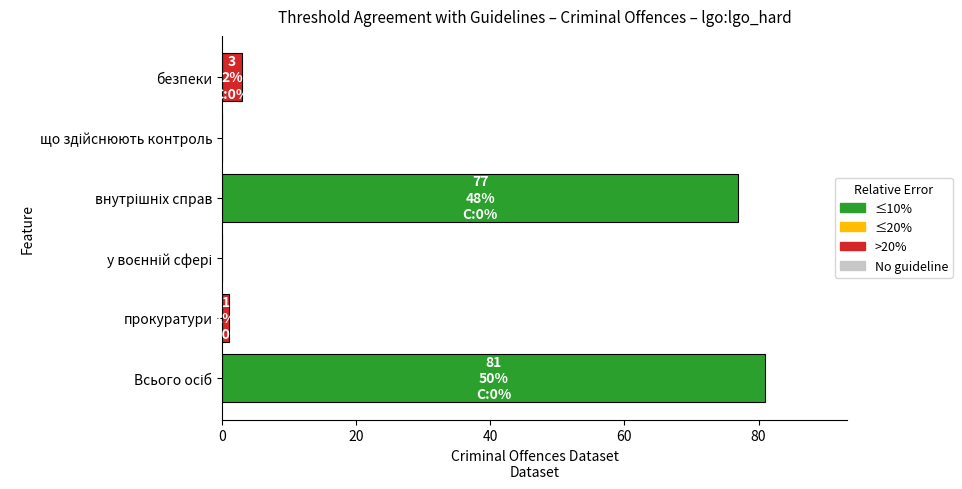

True or false: the data shows 3 at безпеки.

True